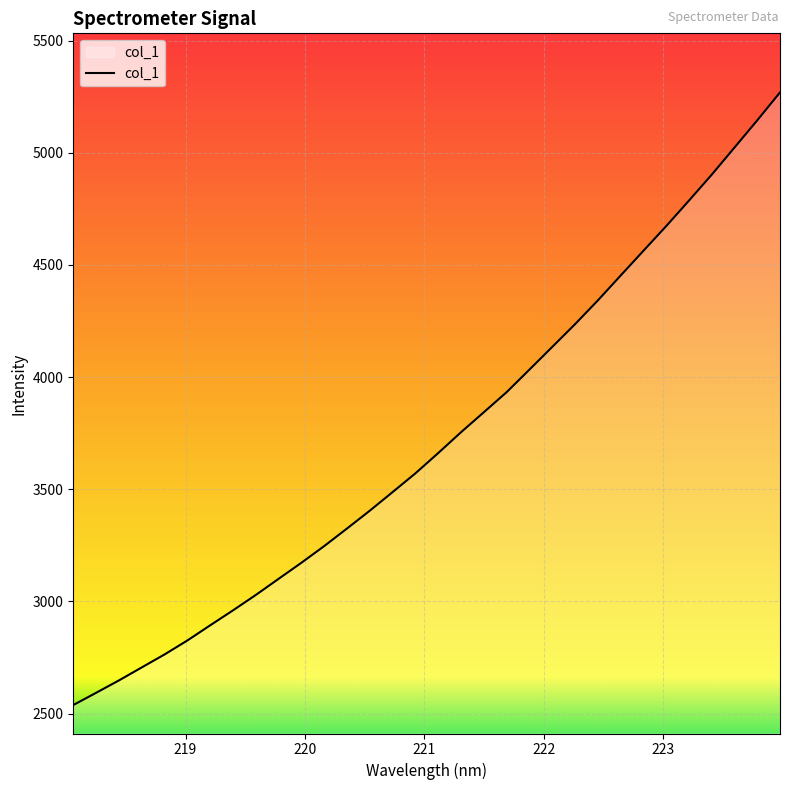

What is the maximum value shown in the chart?

5269.4